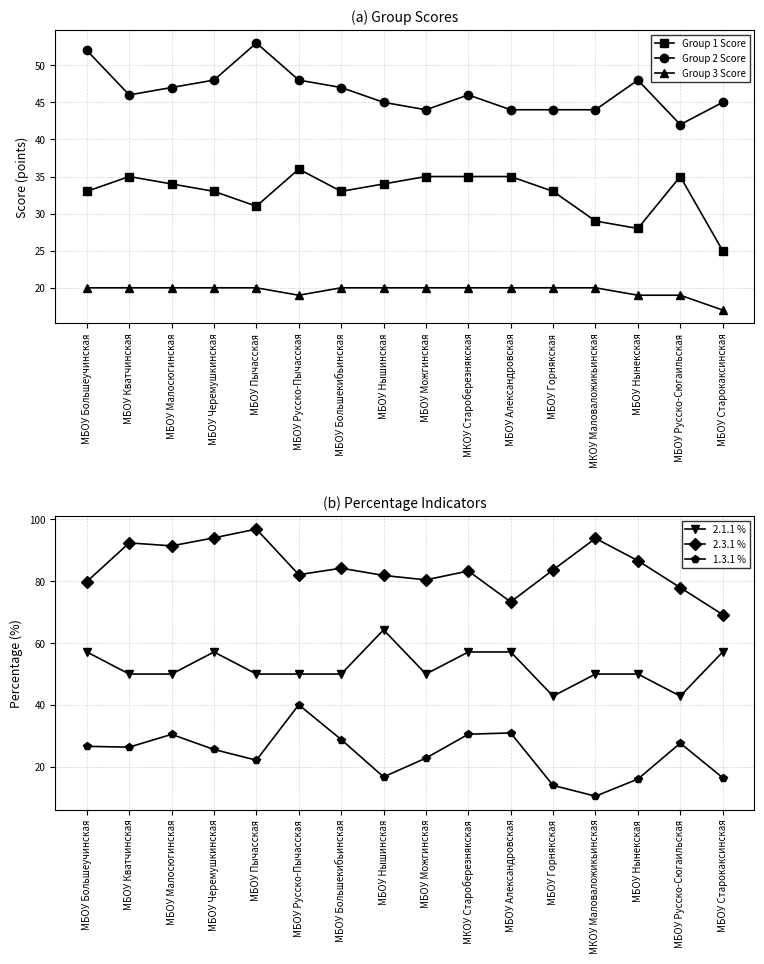

At which category is the sum across all series the highest?

МБОУ Черемушкинская